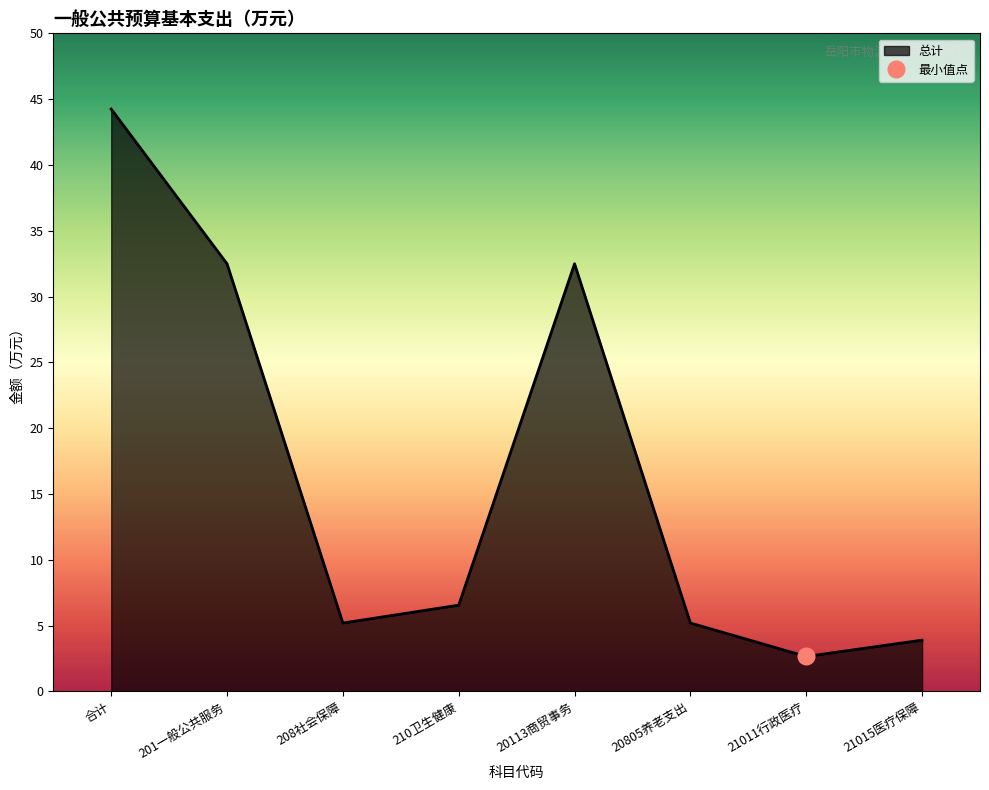

The 总计 series shows 3.9 at 21015医疗保障. True or false?

True